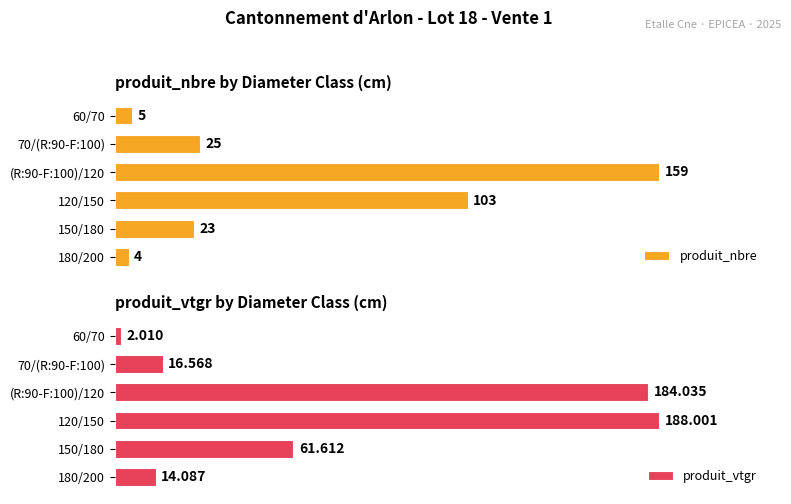

List the labels in order of produit_nbre value, smallest first.

180/200, 60/70, 150/180, 70/(R:90-F:100), 120/150, (R:90-F:100)/120